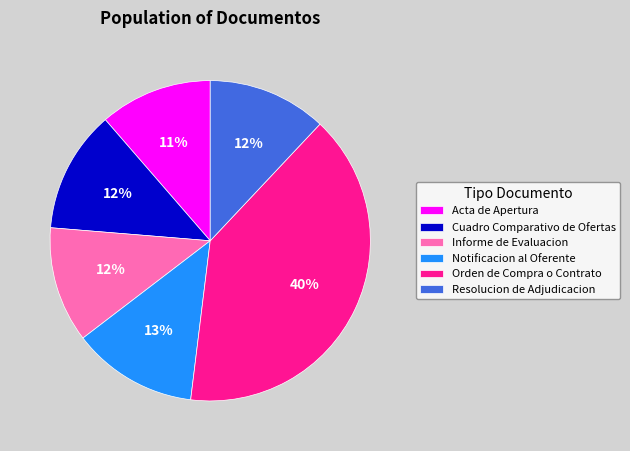

How many slices are in this pie chart?

6